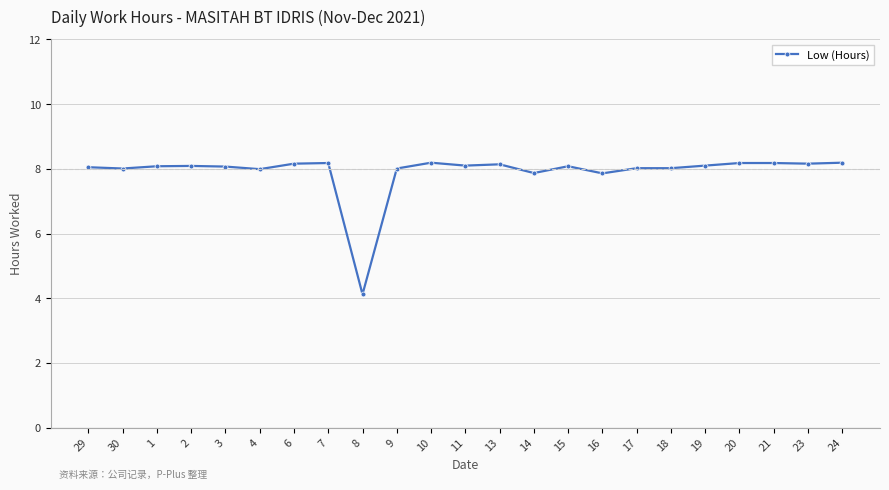

Is it true that the value at 11 is 8.1?

True